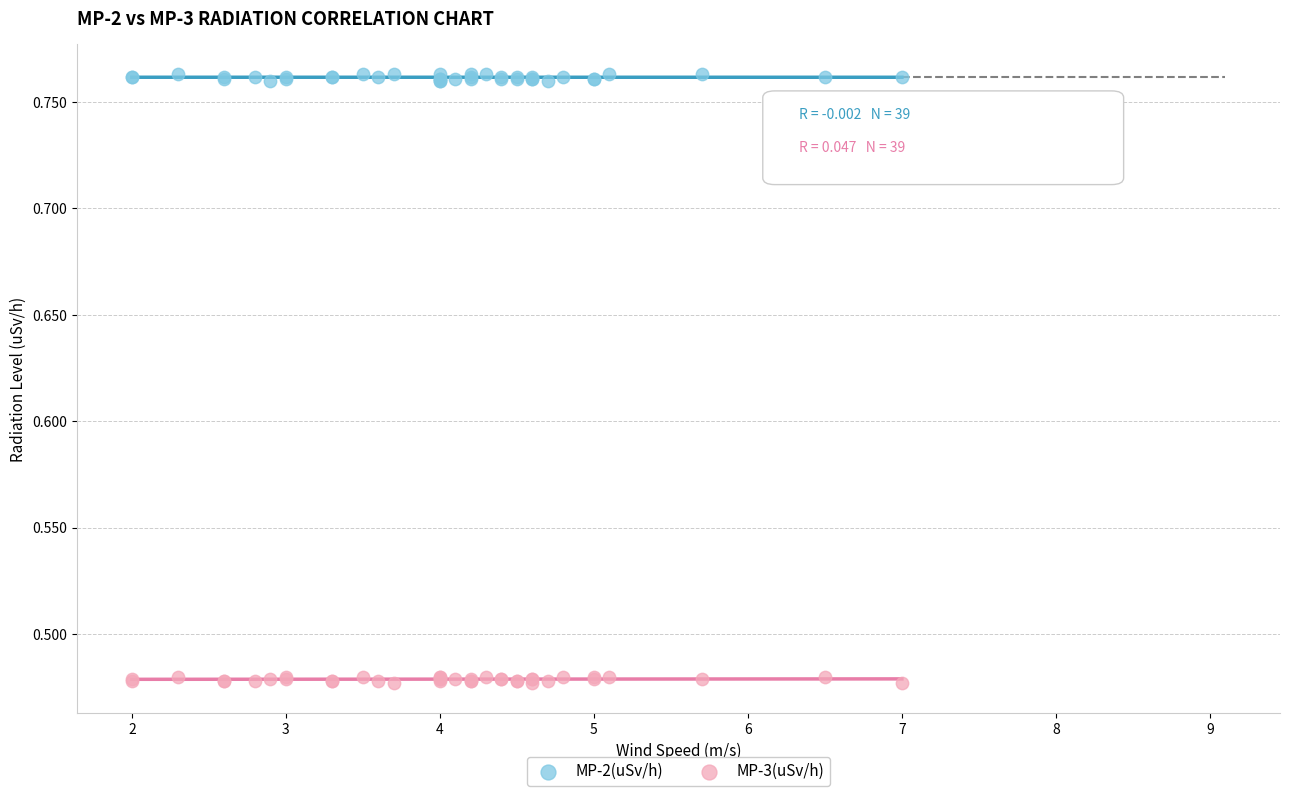

Which series reaches the minimum Y coordinate?

MP-3(uSv/h)